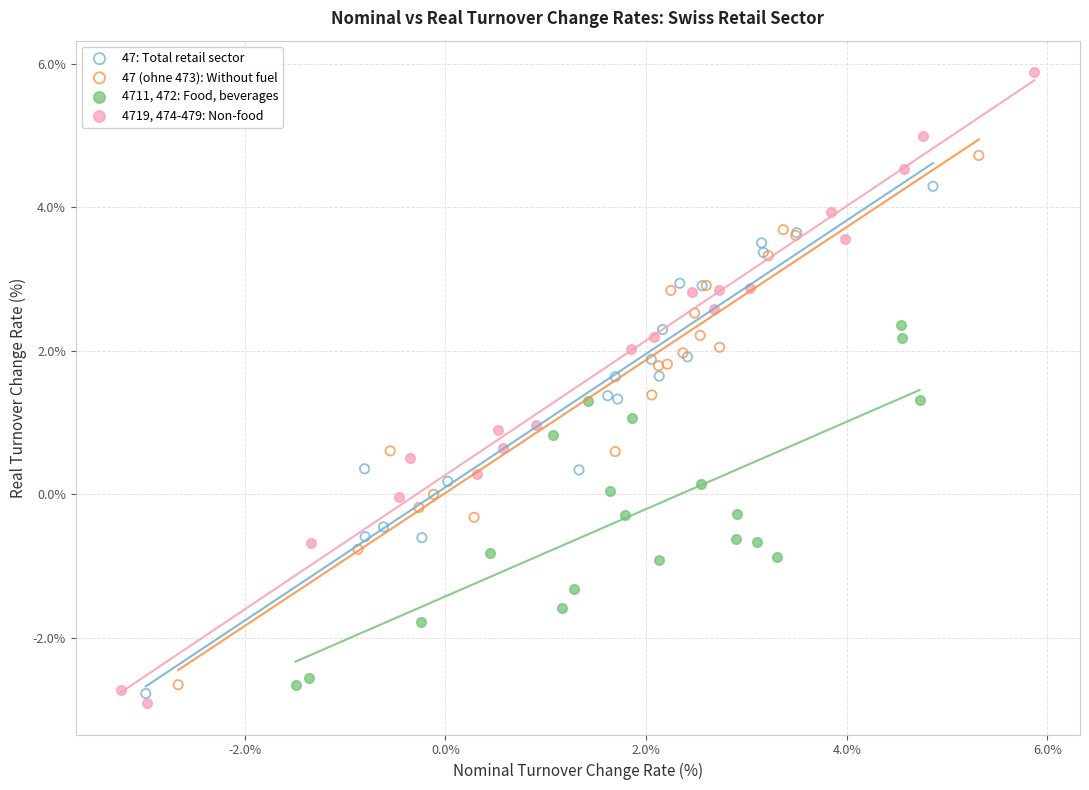

Which series contains the highest Y value?

4719, 474-479: Non-food